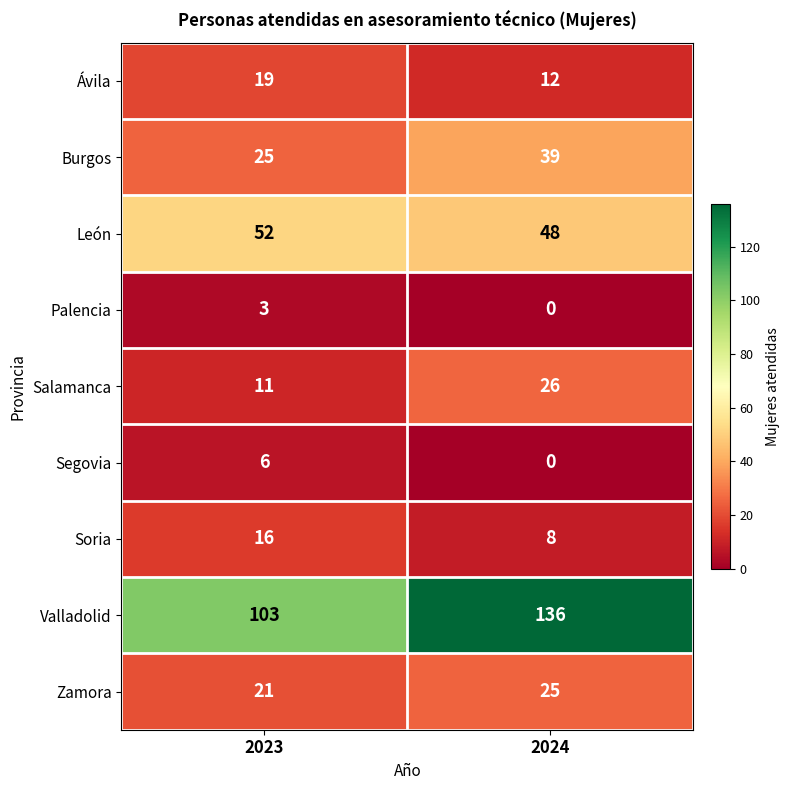

What is the average value of the Valladolid series?

120